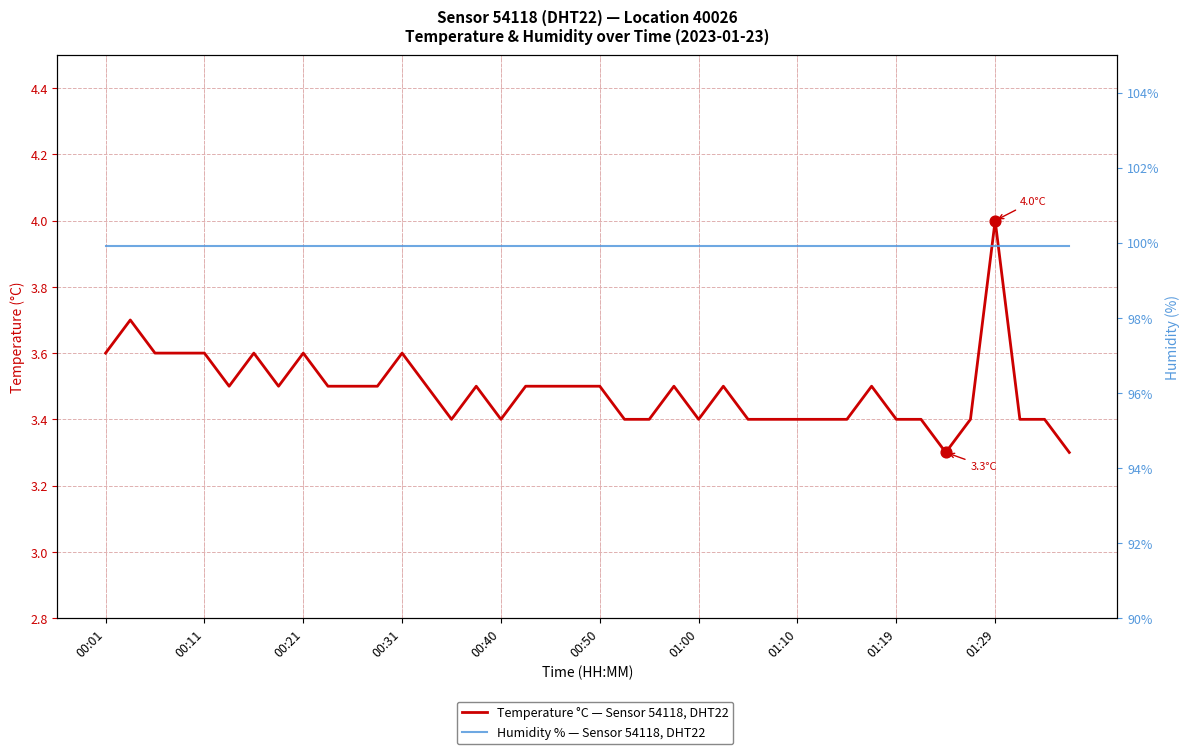

What is the total value across all series at 00:11?

103.5